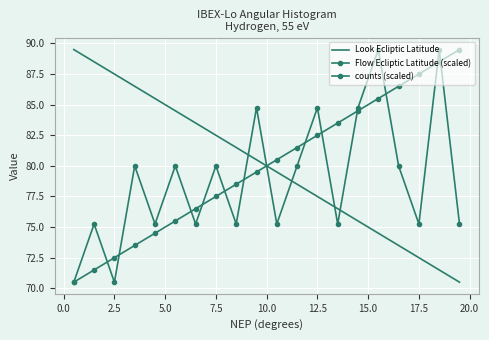

After their last crossing, which series has the higher values: Look Ecliptic Latitude or counts (scaled)?

counts (scaled)